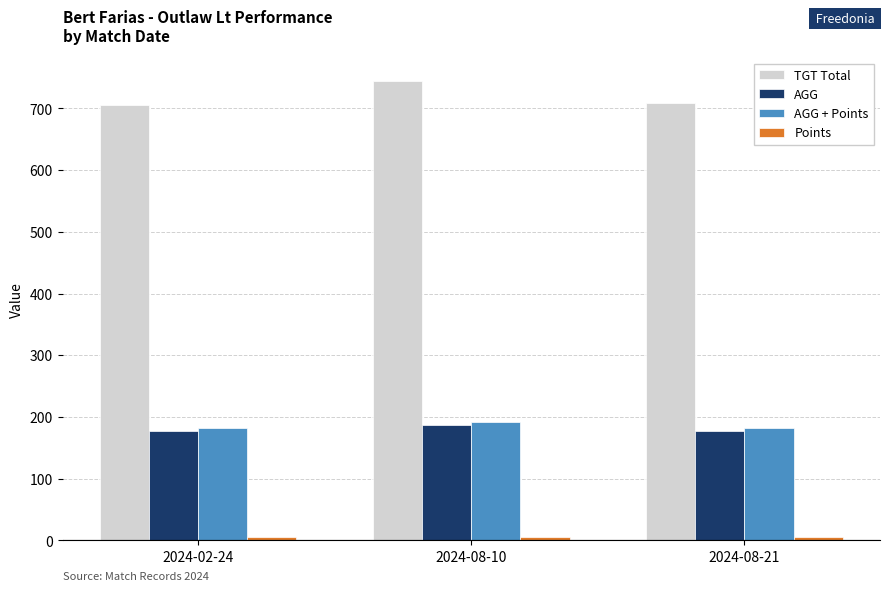

Which series has the widest spread of values?

TGT Total